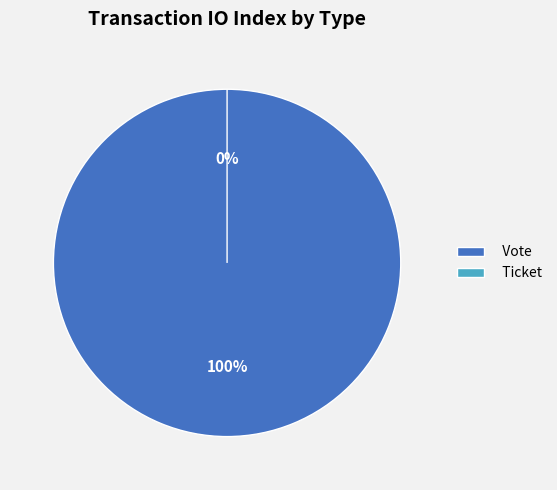

How many slices are in this pie chart?

2